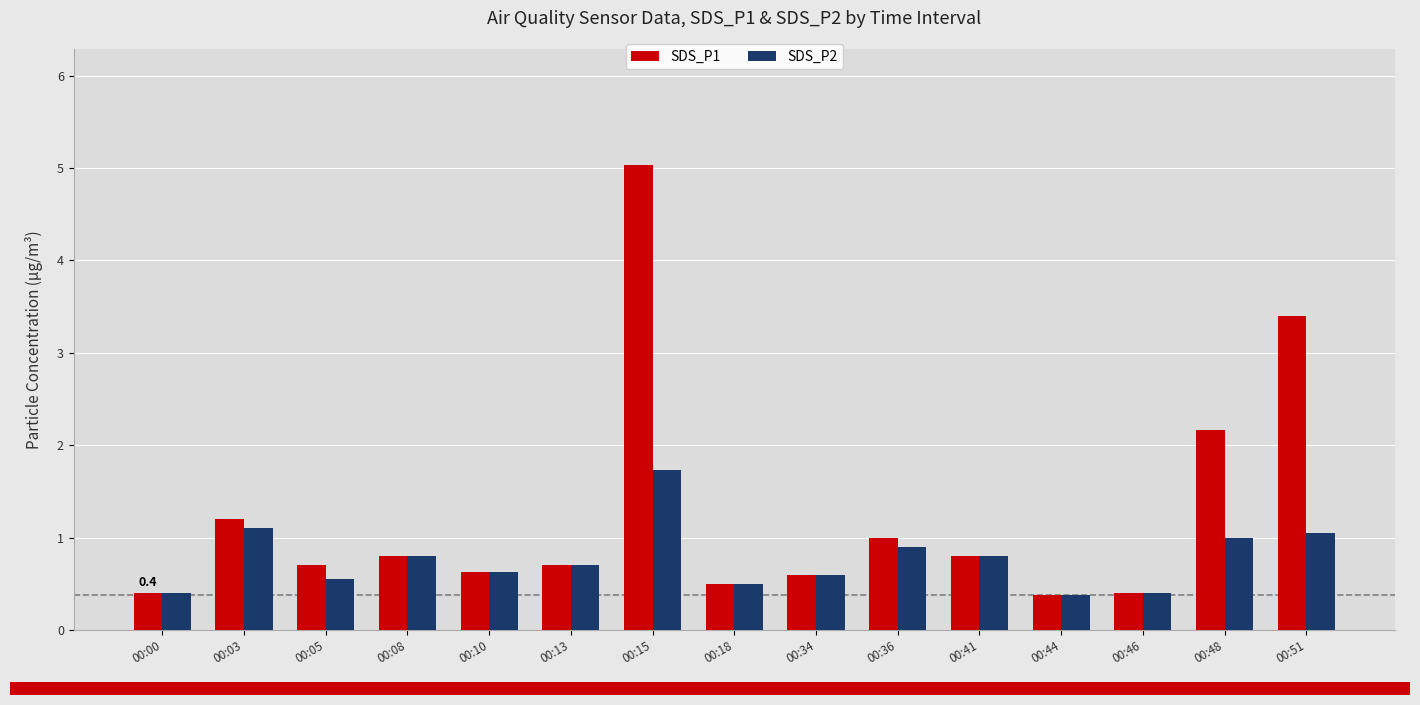

Rank the series at 00:48 from lowest to highest value.

SDS_P2, SDS_P1